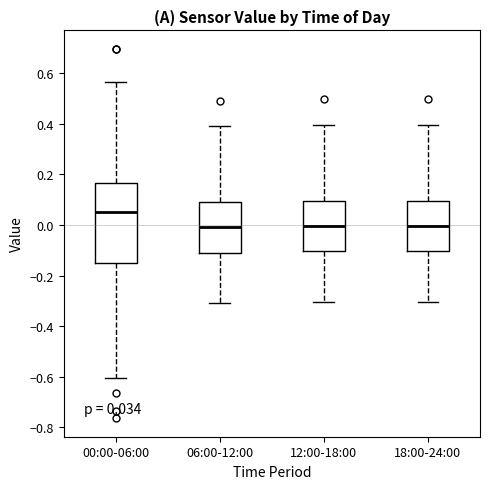

Which box is the tallest, from its lower edge to its upper edge?

00:00-06:00